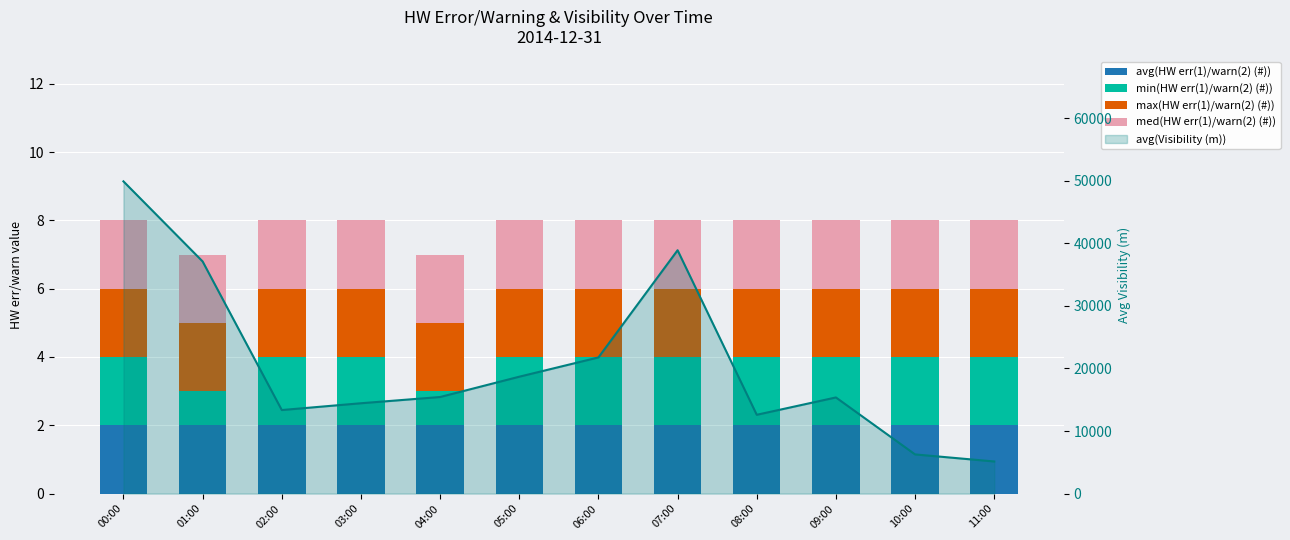

What is the average value of the min(HW err(1)/warn(2) (#)) series?

2